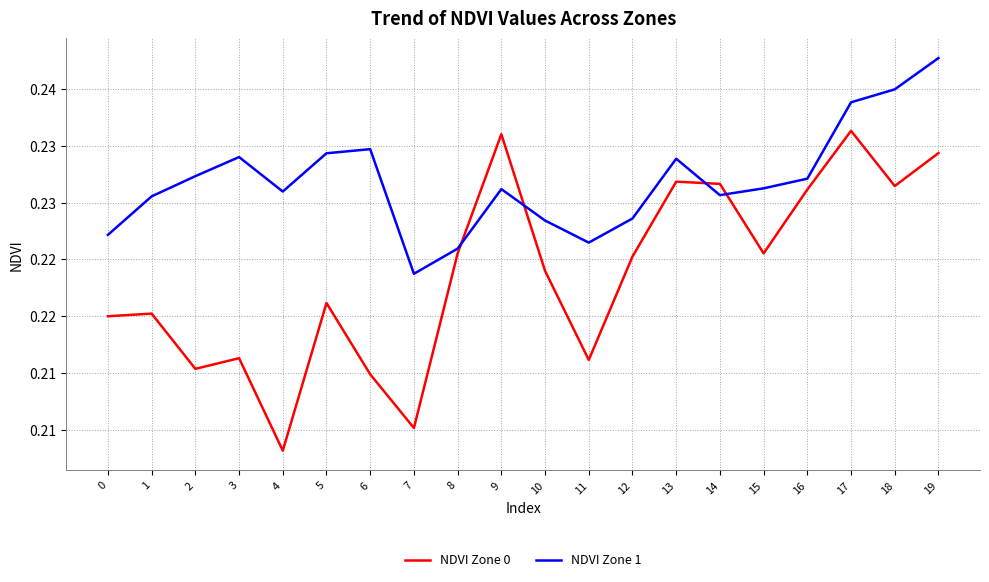

Is the value of NDVI Zone 0 at 3 greater than the value of NDVI Zone 1 at 19?

No